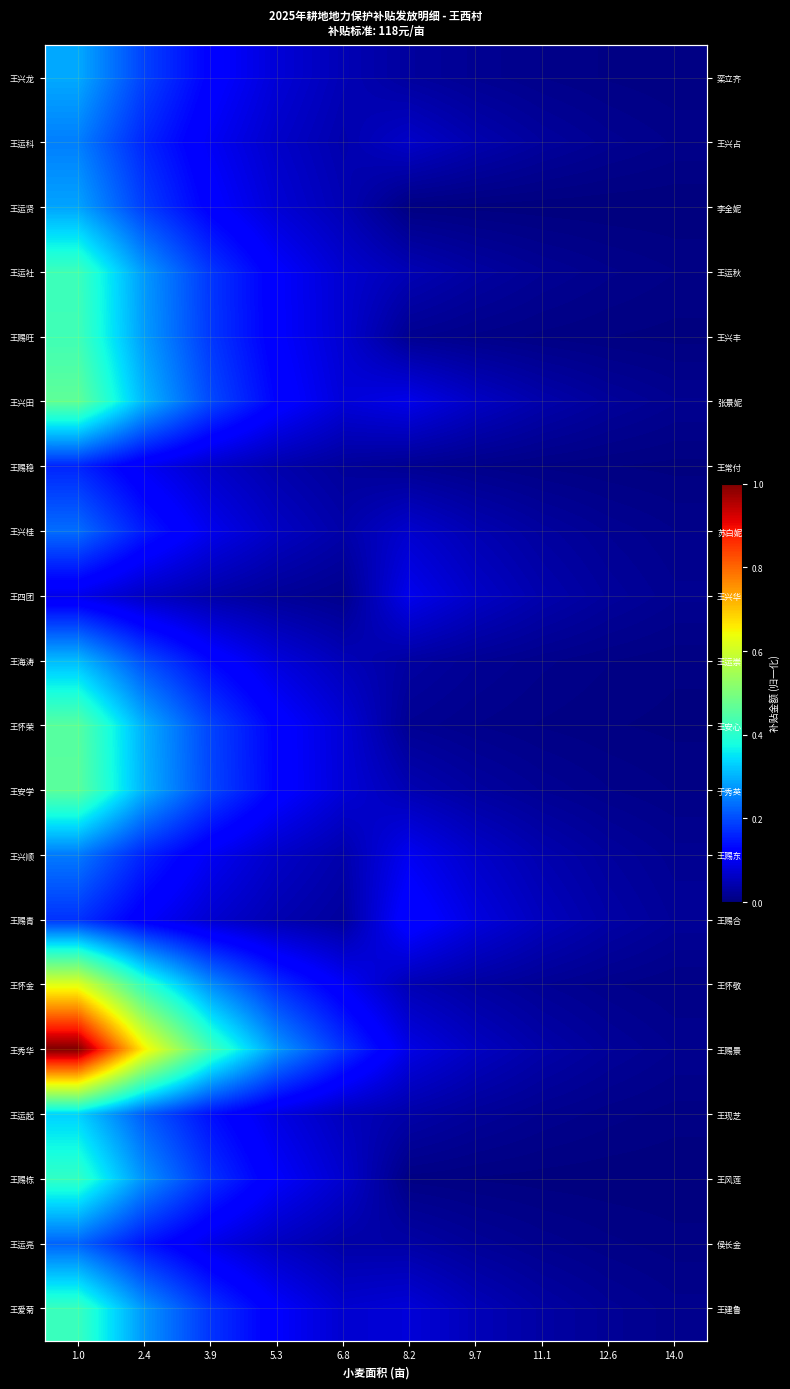

At 1.0, list the series in order from largest to smallest.

王秀华, 王怀金, 王兴田, 王安学, 王怀荣, 王赐旺, 王运社, 王爱菊, 王赐栋, 王运起, 王海涛, 王兴龙, 王运贤, 王运科, 王兴顺, 王兴桂, 王运亮, 王赐青, 王赐稳, 王四团